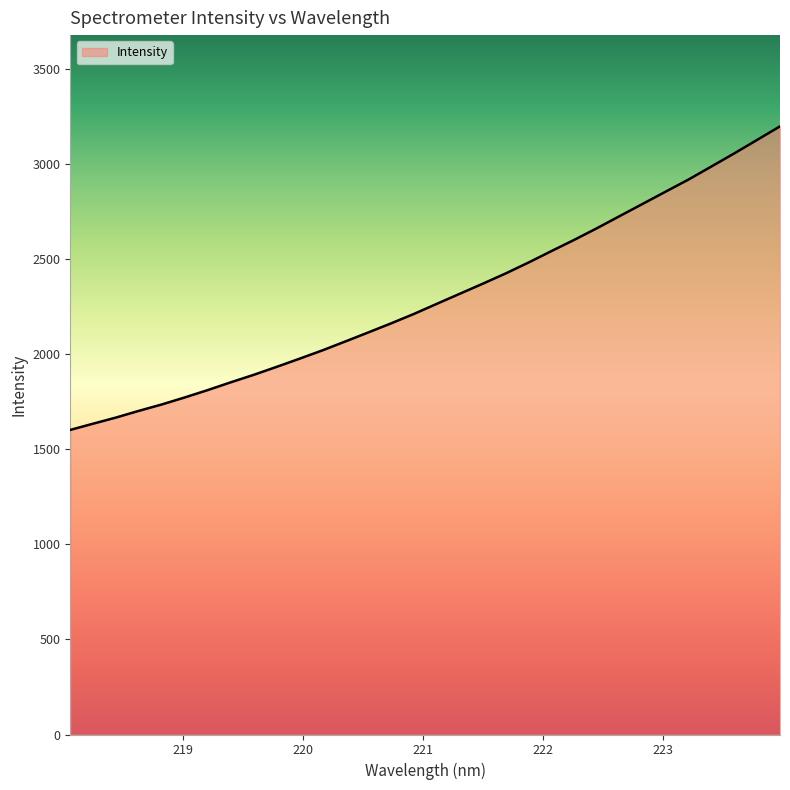

How many lines are shown in the chart?

1